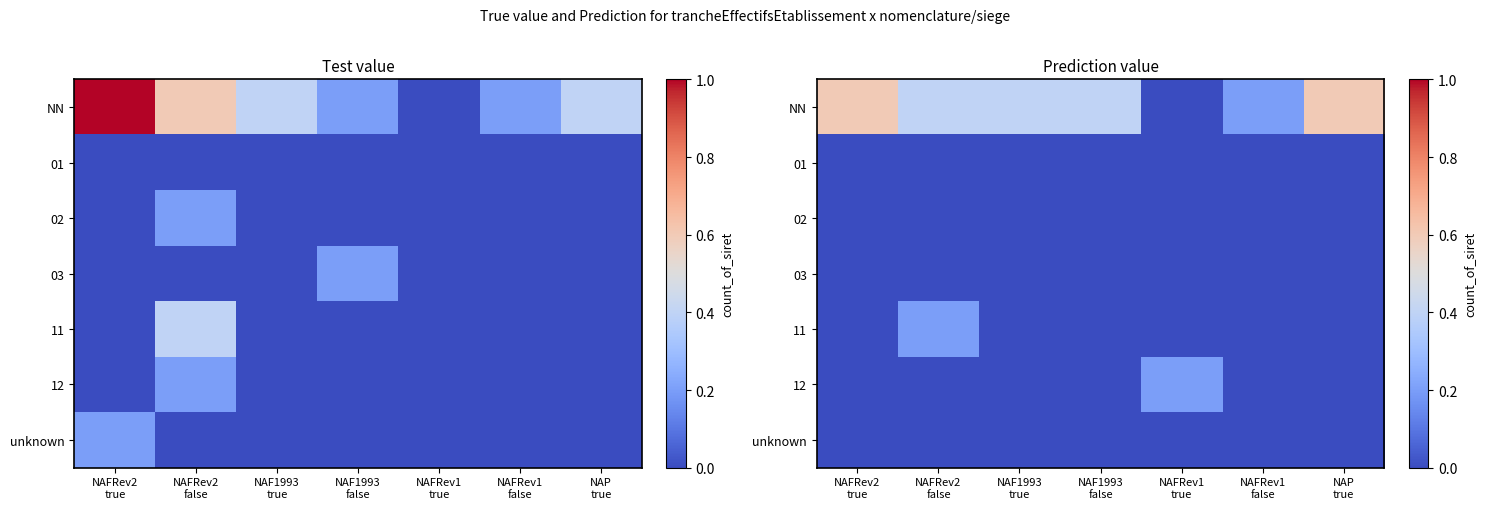

At which category is the sum across all series the highest?

NAFRev2
false